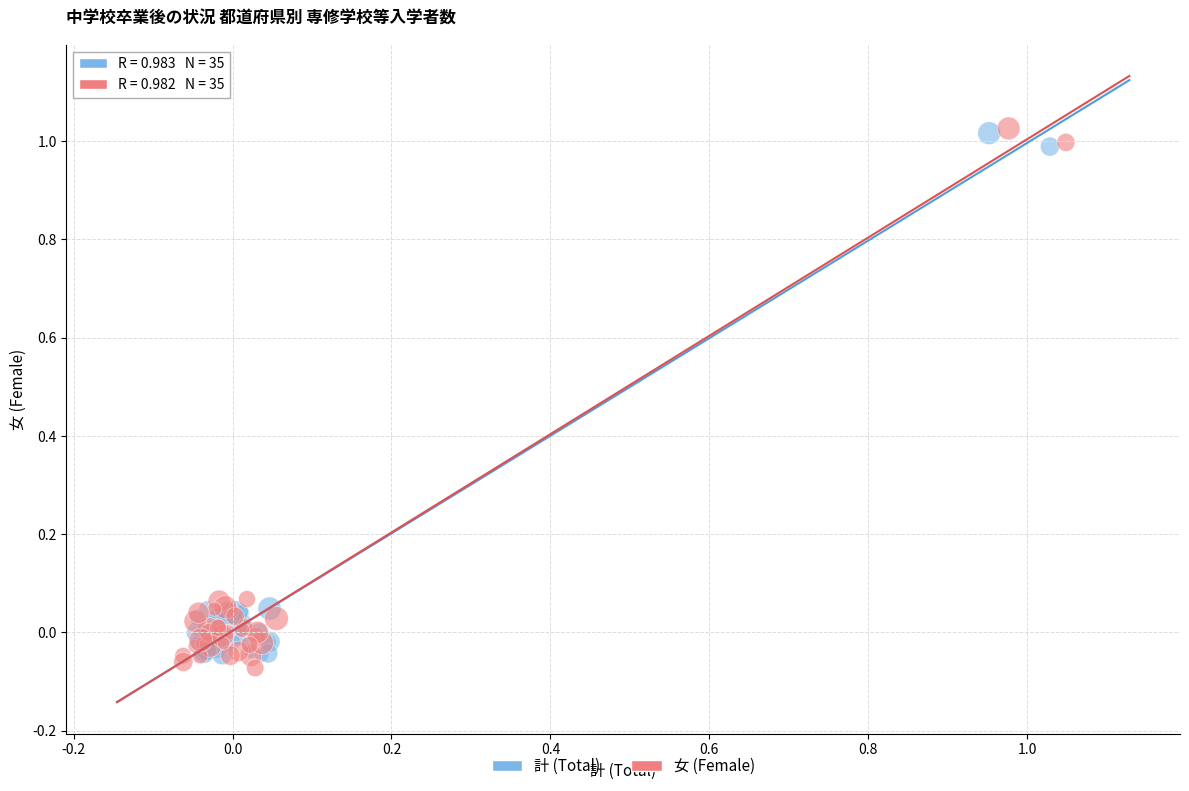

Which series has the widest spread of Y values?

女 (Female)